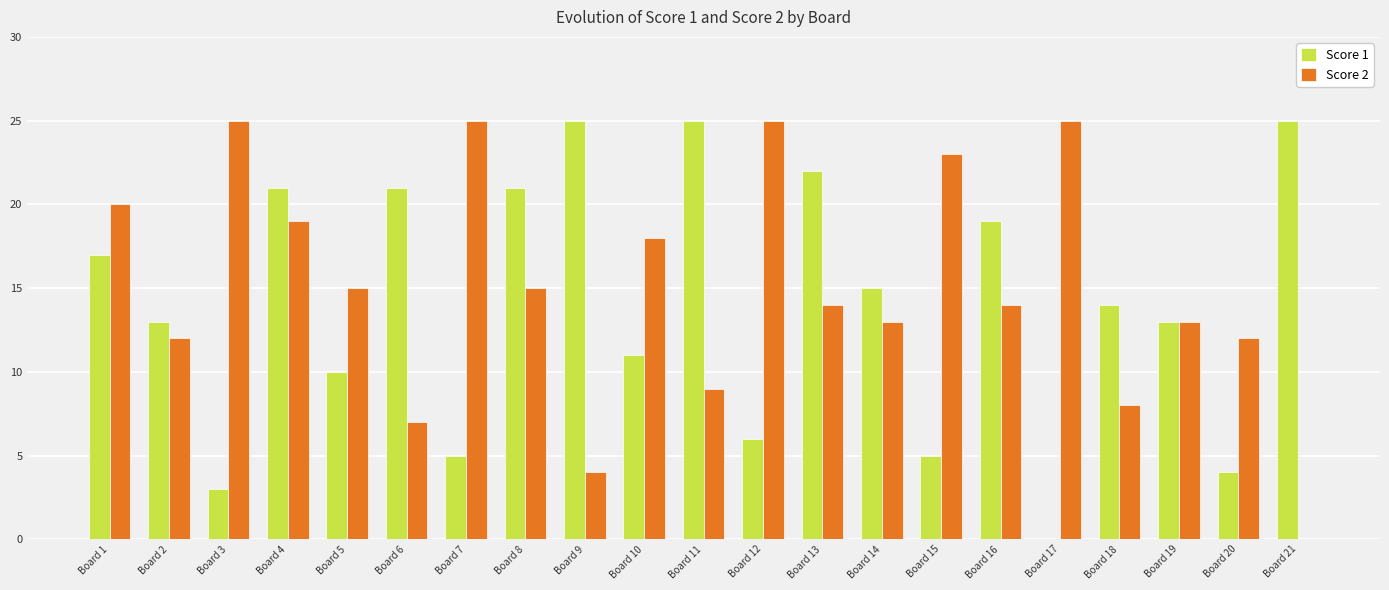

What is the sum of all Score 2 values?

316